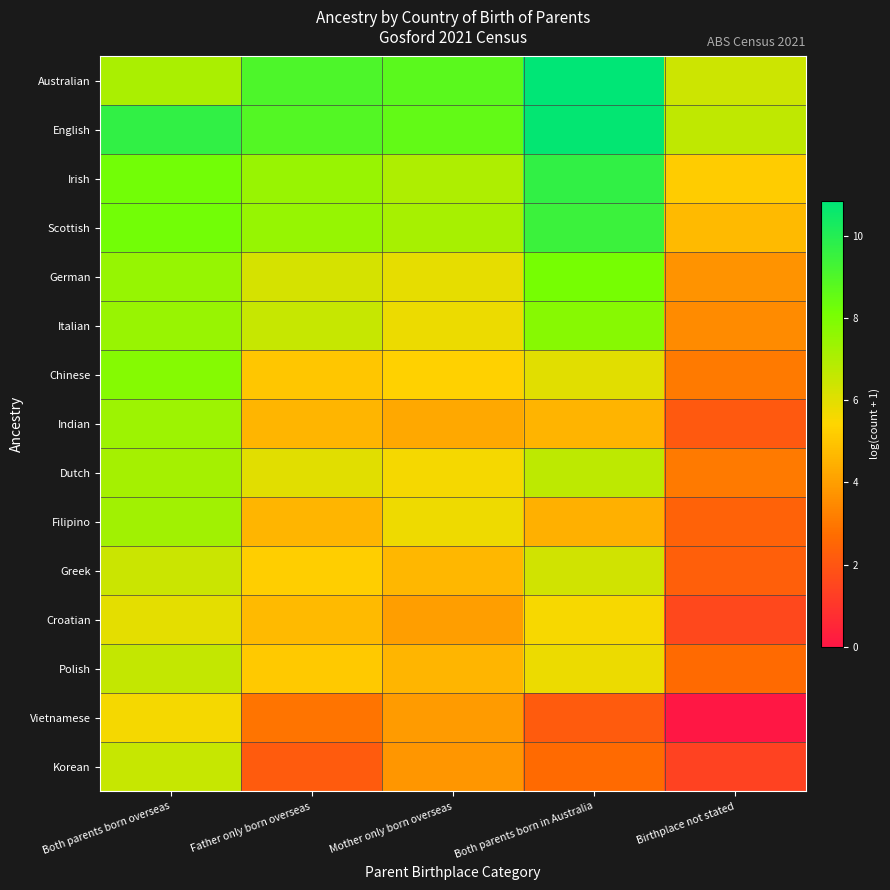

At how many categories does at least one series exceed 2?

5